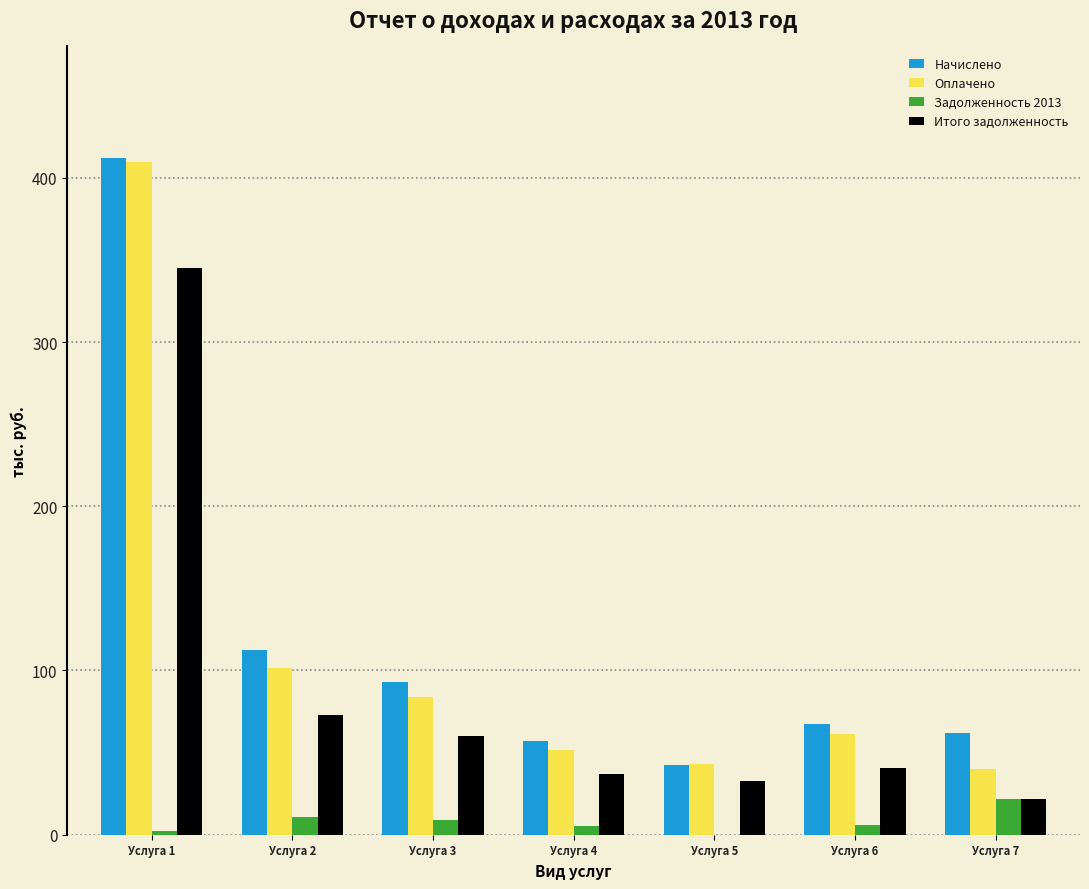

Is the value of Задолженность 2013 at Услуга 4 greater than the value of Начислено at Услуга 5?

No